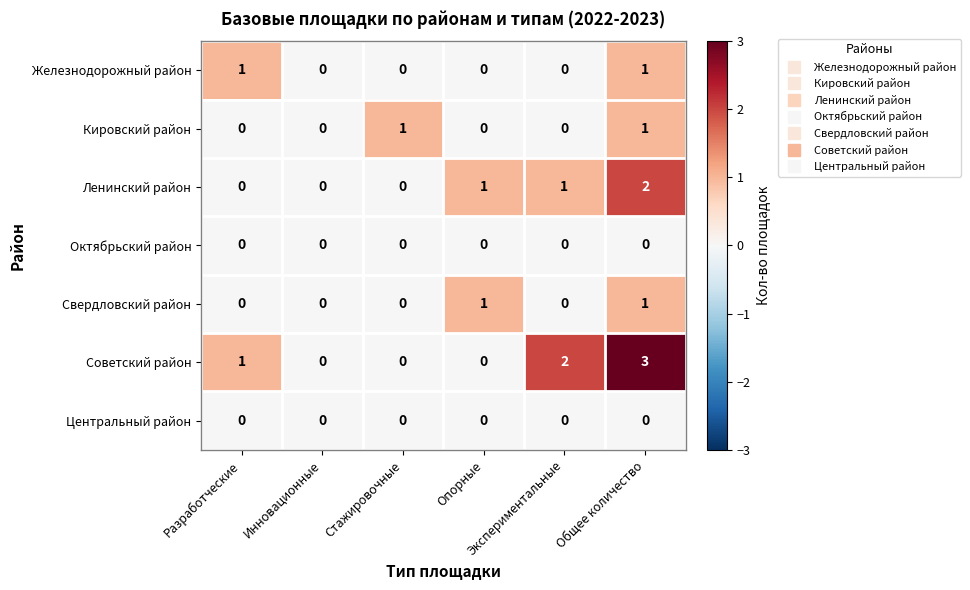

Count the number of data series in this chart.

7